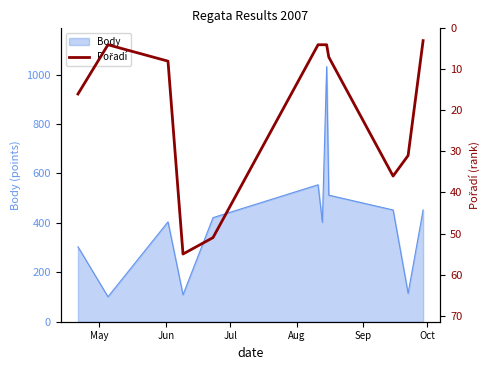

What is the highest value of the Body series?

1032